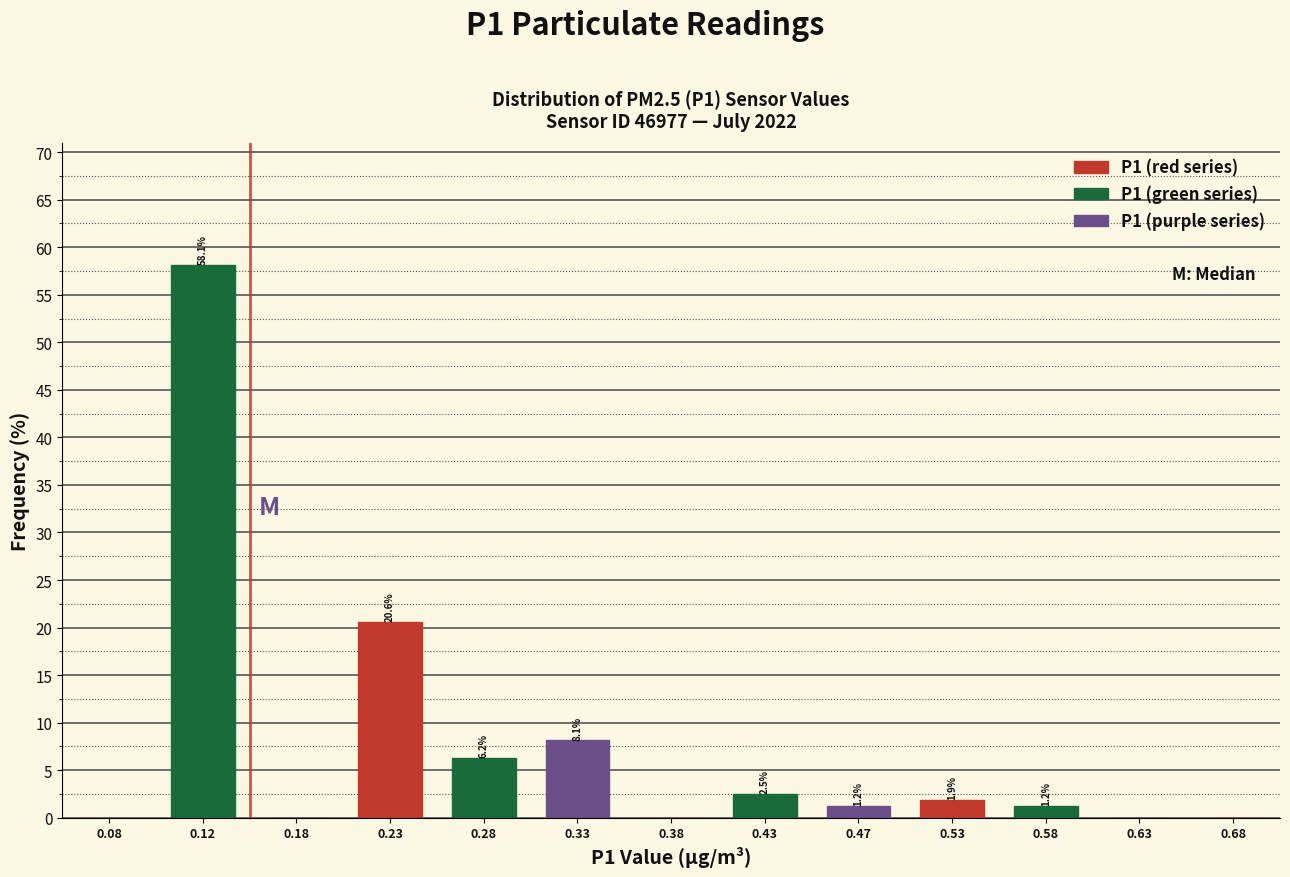

Which range on the x-axis has the tallest bar?

0.10 to 0.15